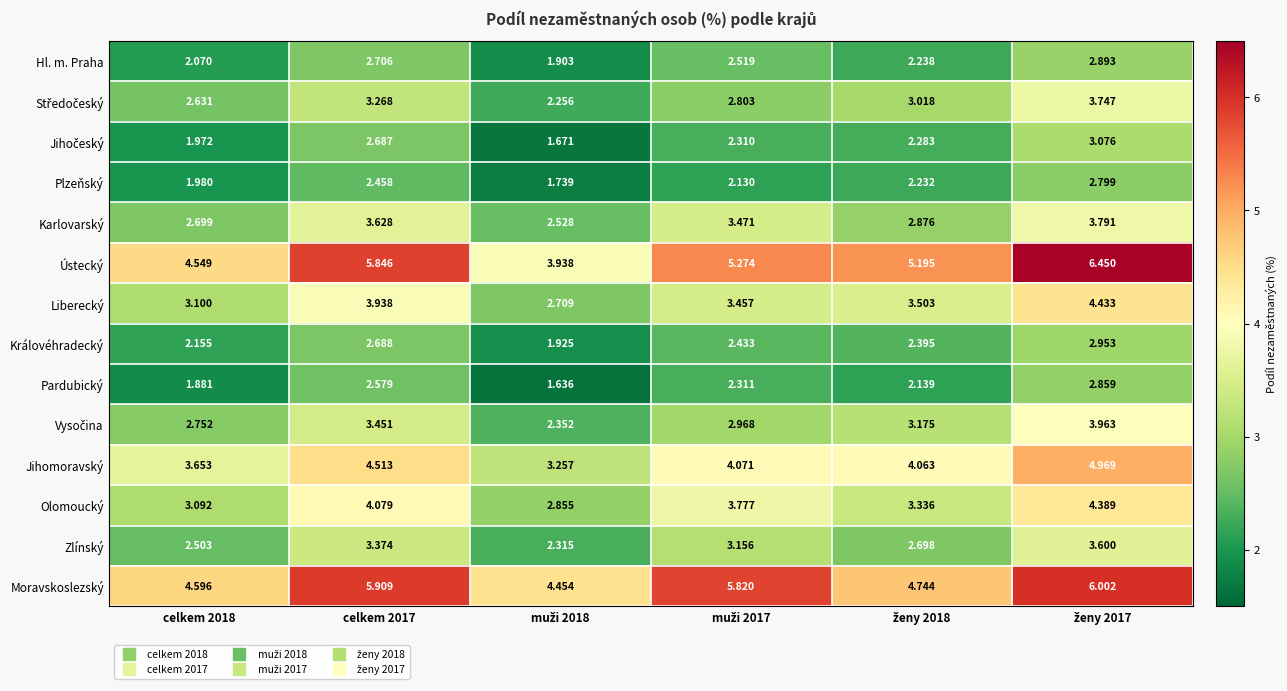

Which series changed the most between celkem 2018 and celkem 2017?

Moravskoslezský